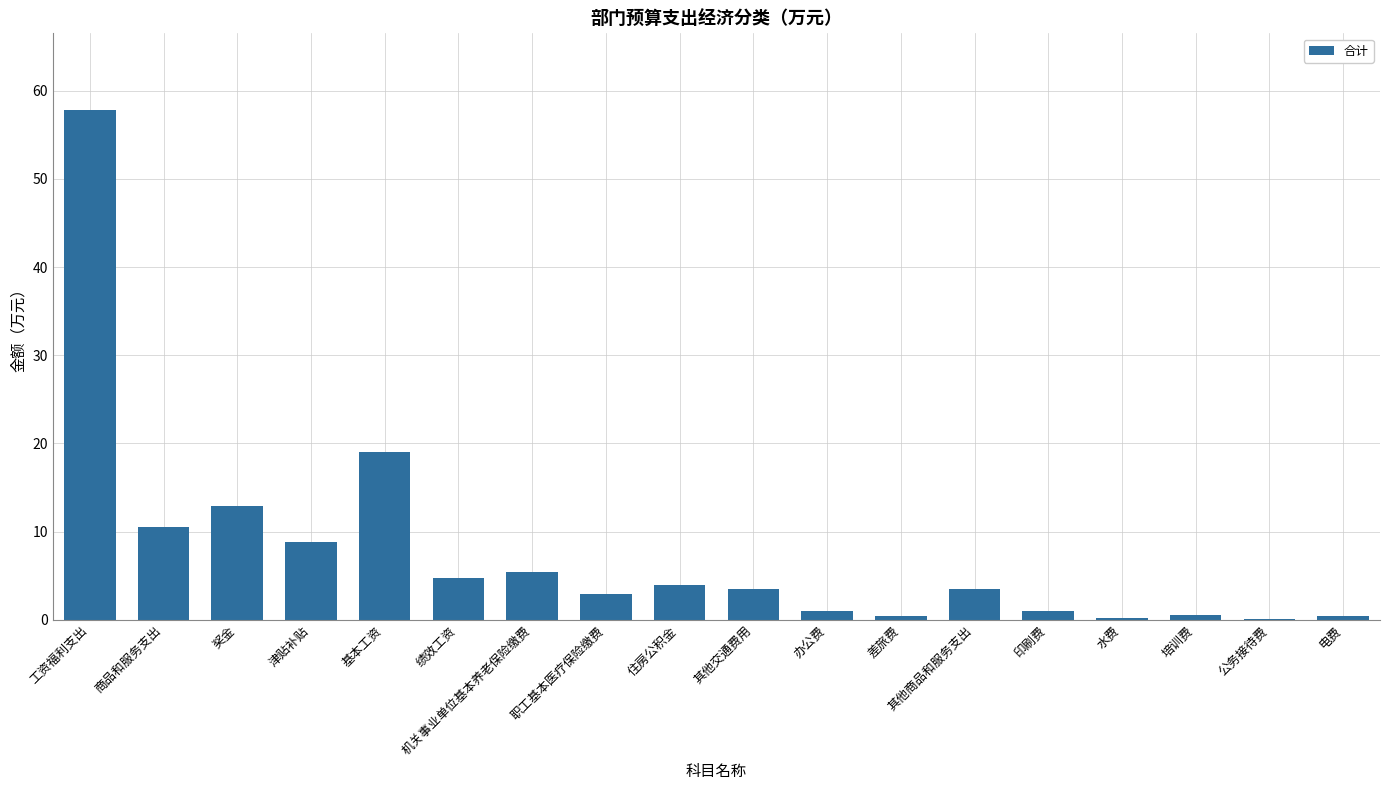

Count the number of categories in the chart.

18